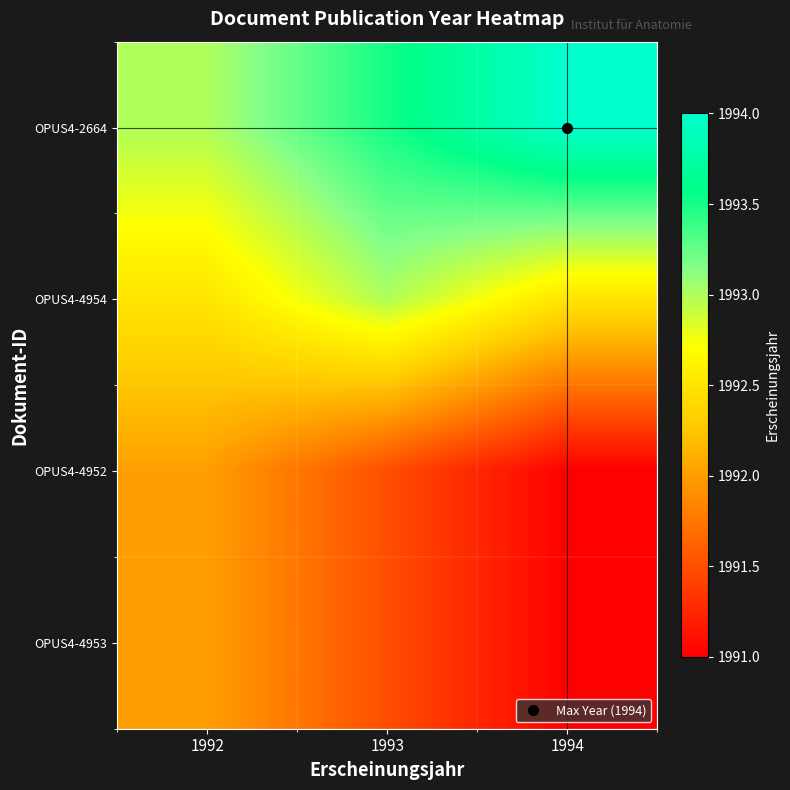

Rank the series at 1994 from lowest to highest value.

OPUS4-4952, OPUS4-4953, OPUS4-4954, OPUS4-2664